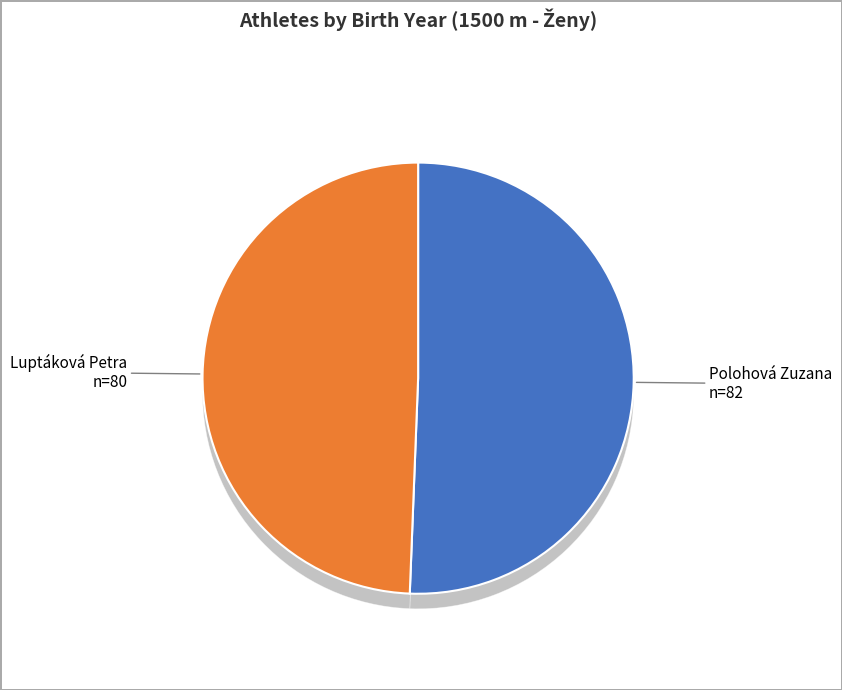

Do Luptáková Petra and Polohová Zuzana together represent more than half of the pie?

Yes